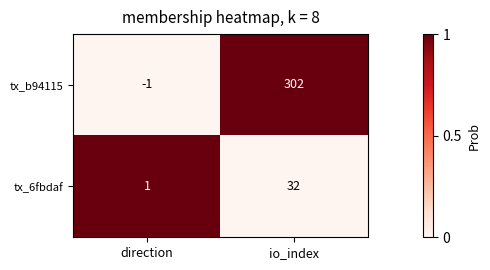

Where is tx_6fbdaf nearest to the value 16?

direction